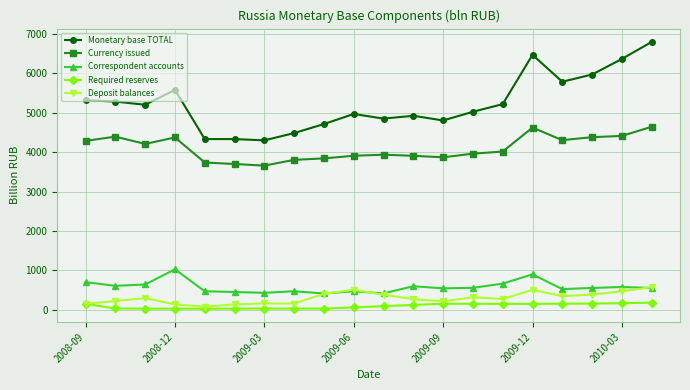

Which series has the widest spread of values?

Monetary base TOTAL